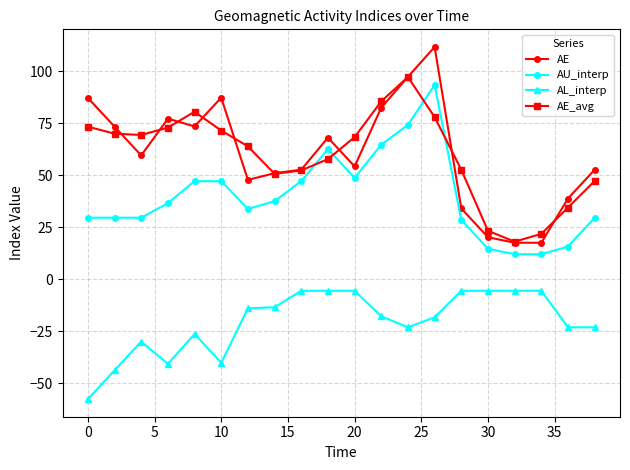

What is the value of the AE point at the 18th from the left?

17.5